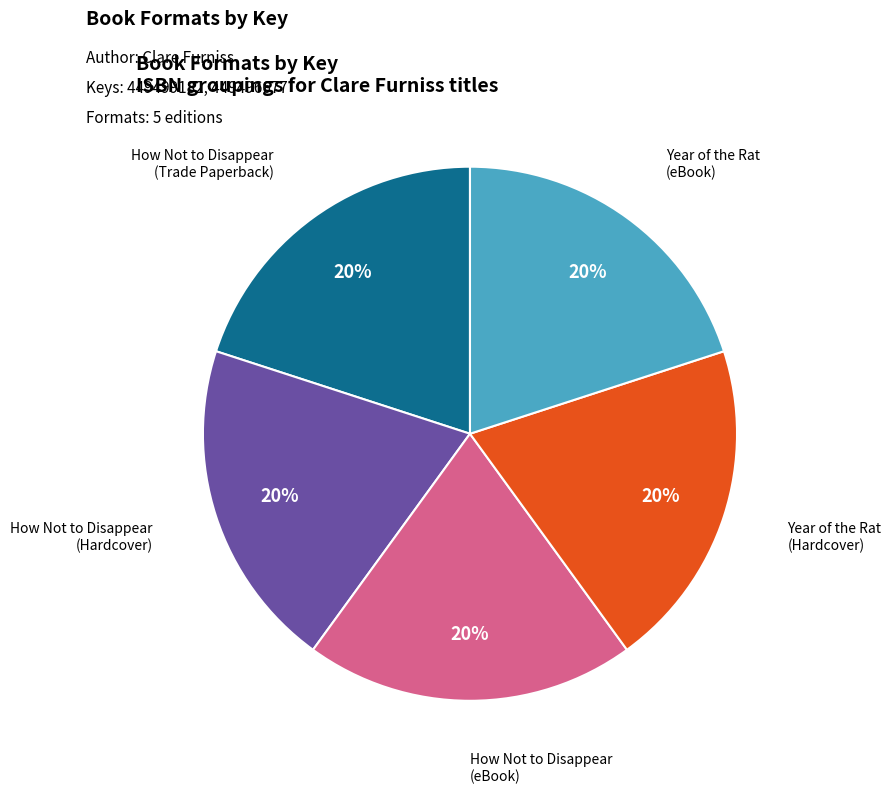

To the nearest percent, what is the average slice percentage?

20%